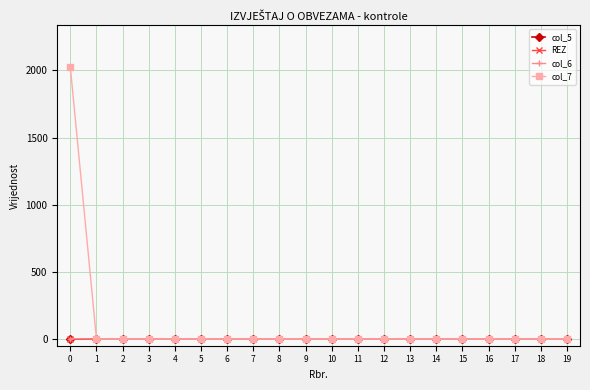

Which series has the largest total across all categories?

col_7